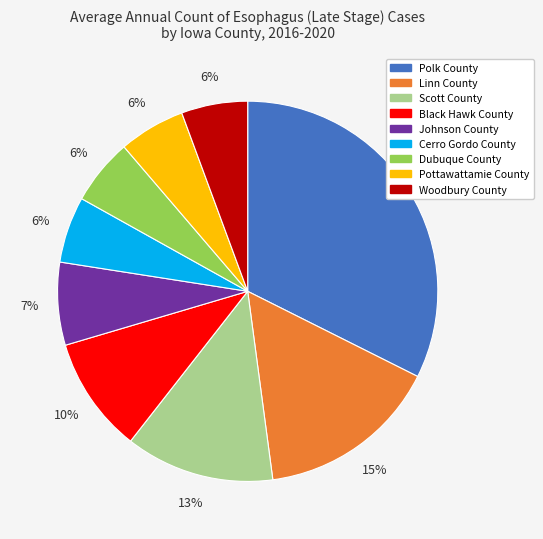

Is the sum of Dubuque County and Black Hawk County greater than half?

No